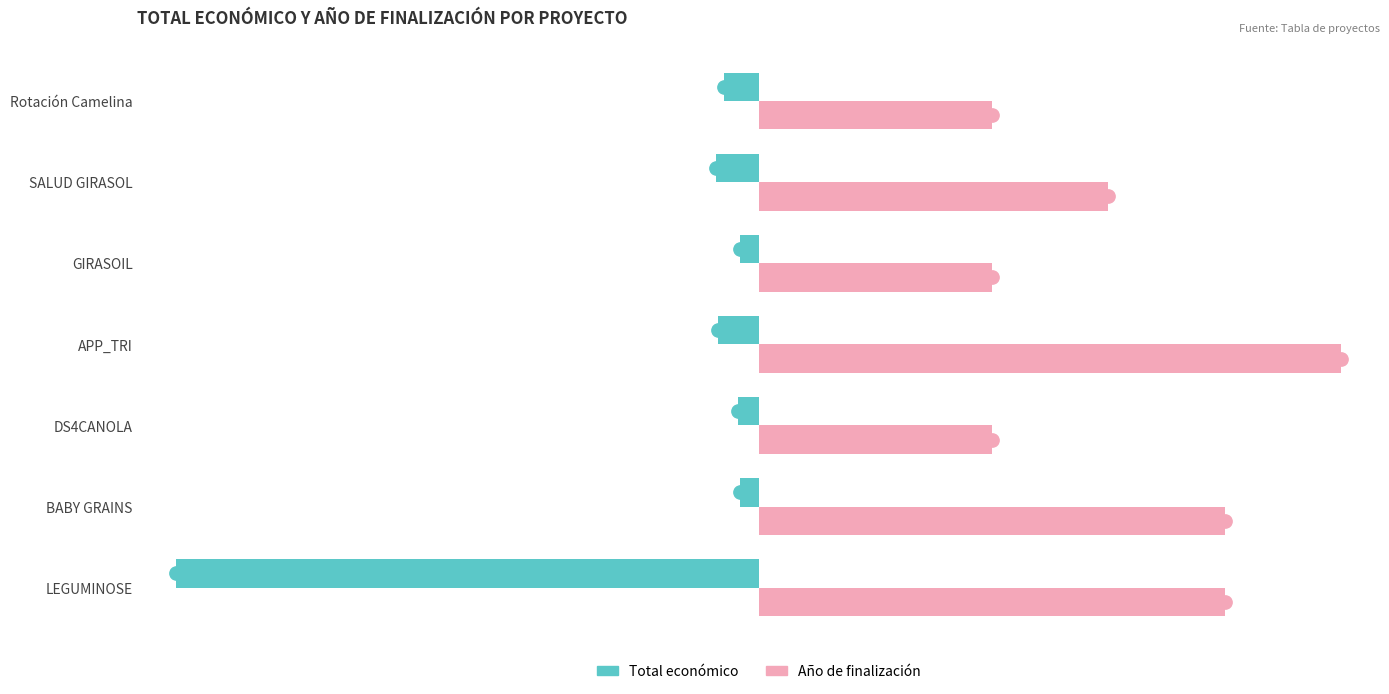

What are all the series names shown in the legend?

Total económico, Año de finalización